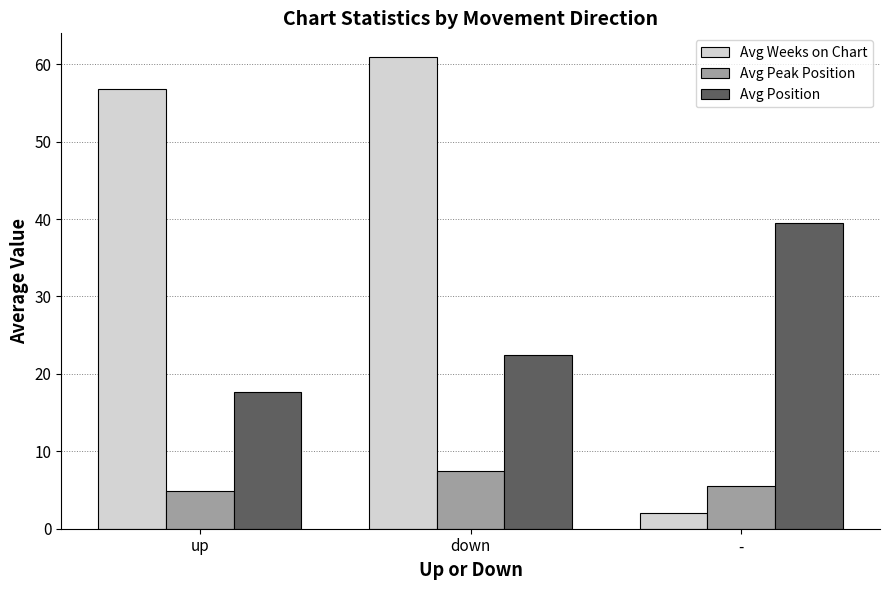

What is the spread (max minus min) of values at up?

52.0